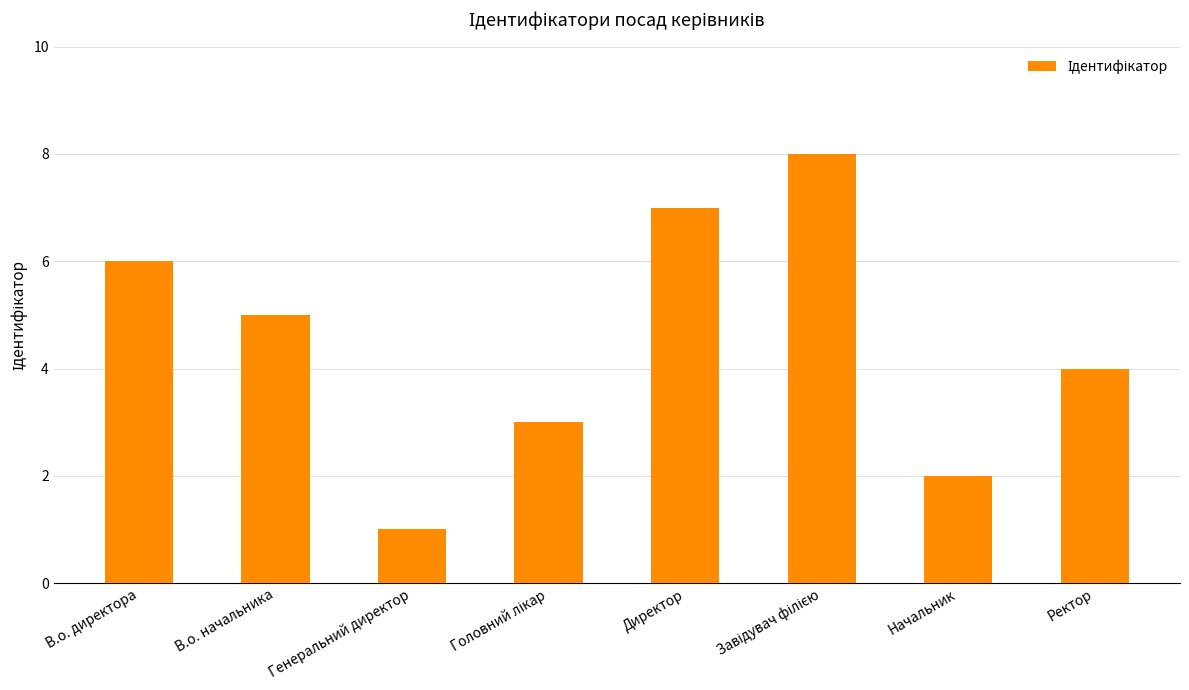

Which has a higher value, Ректор or Начальник?

Ректор